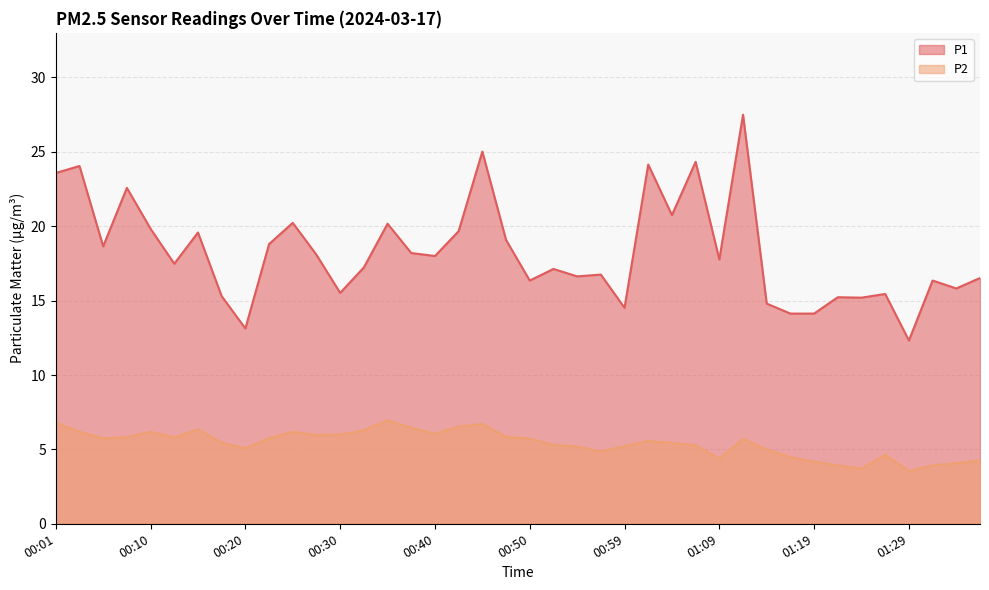

Reading left to right, what are all the values shown in this chart?

P1: 23.6	24.1	18.6	22.6	19.8	17.5	19.6	15.3	13.1	18.8	20.2	18.1	15.5	17.2	20.2	18.2	18.0	19.7	25.0	19.1	16.4	17.1	16.6	16.8	14.5	24.1	20.8	24.3	17.8	27.5	14.8	14.1	14.1	15.2	15.2	15.4	12.3	16.4	15.8	16.5
P2: 6.8	6.2	5.8	5.8	6.2	5.8	6.3	5.5	5.1	5.8	6.2	6.0	6.0	6.3	7.0	6.5	6.0	6.5	6.7	5.8	5.7	5.3	5.2	4.8	5.2	5.6	5.4	5.3	4.4	5.7	5.0	4.5	4.2	3.9	3.7	4.6	3.5	3.9	4.1	4.2